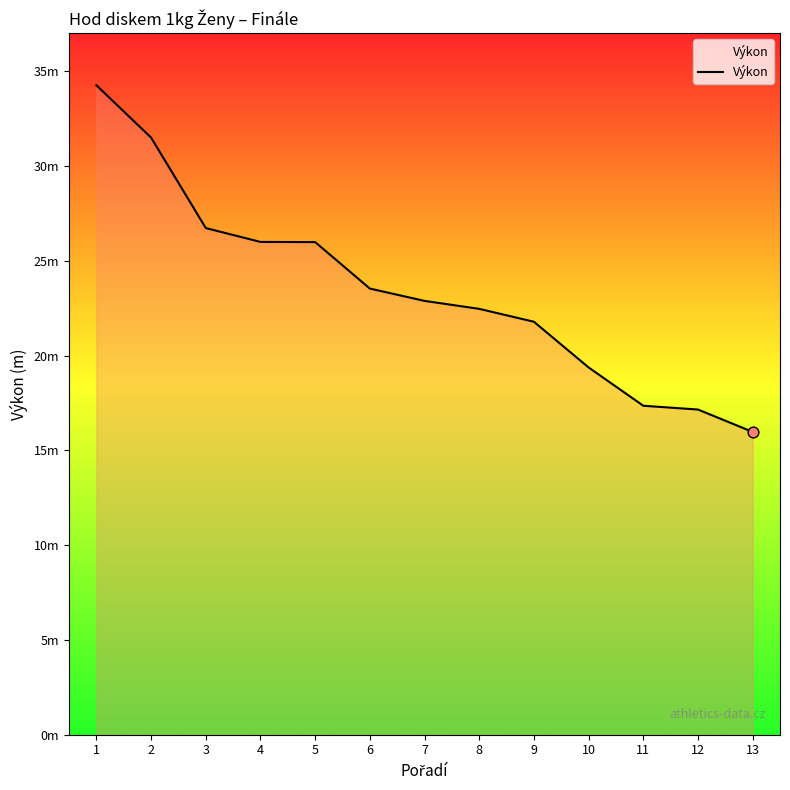

Approximately how many times larger is the value at 6 compared to 11?

1.4